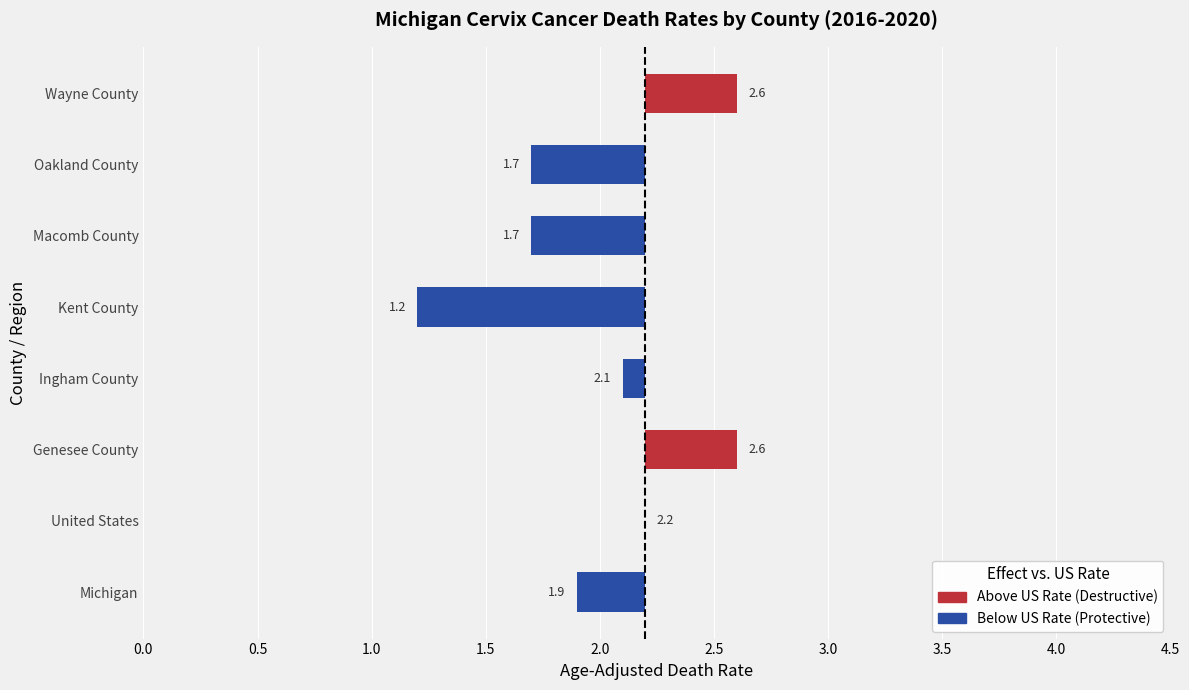

How many bars are there in total?

8